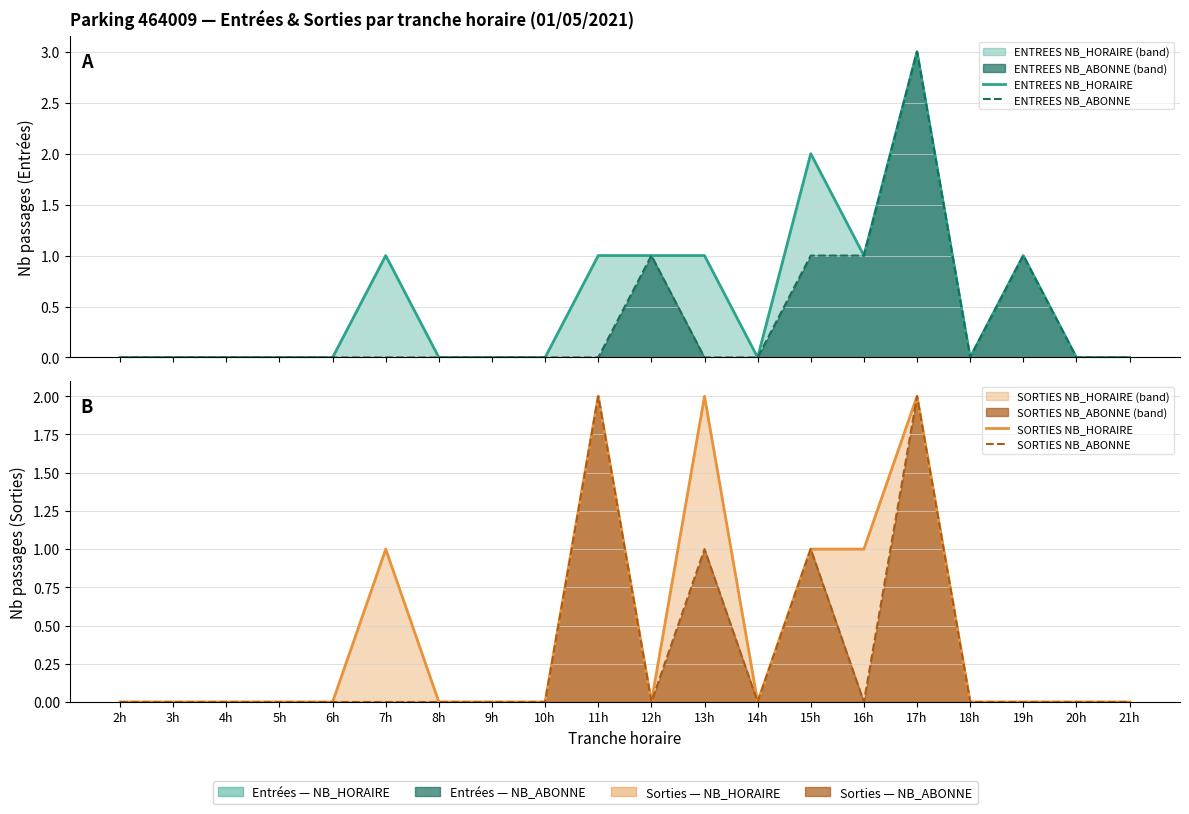

Where is the first local maximum for ENTREES NB_HORAIRE?

7h